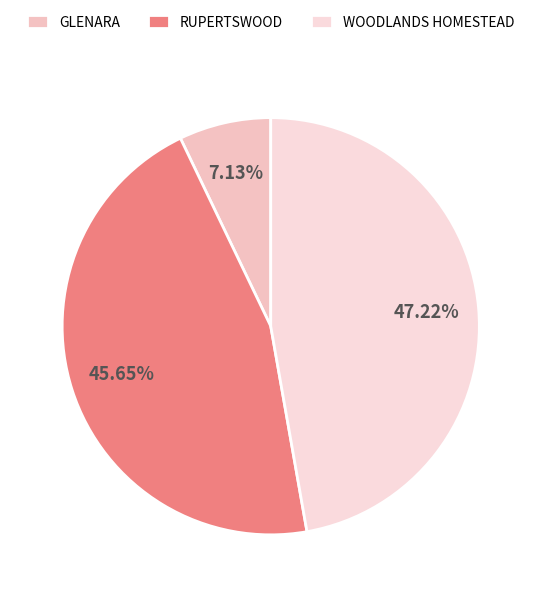

Does RUPERTSWOOD account for over 50% of the chart?

No